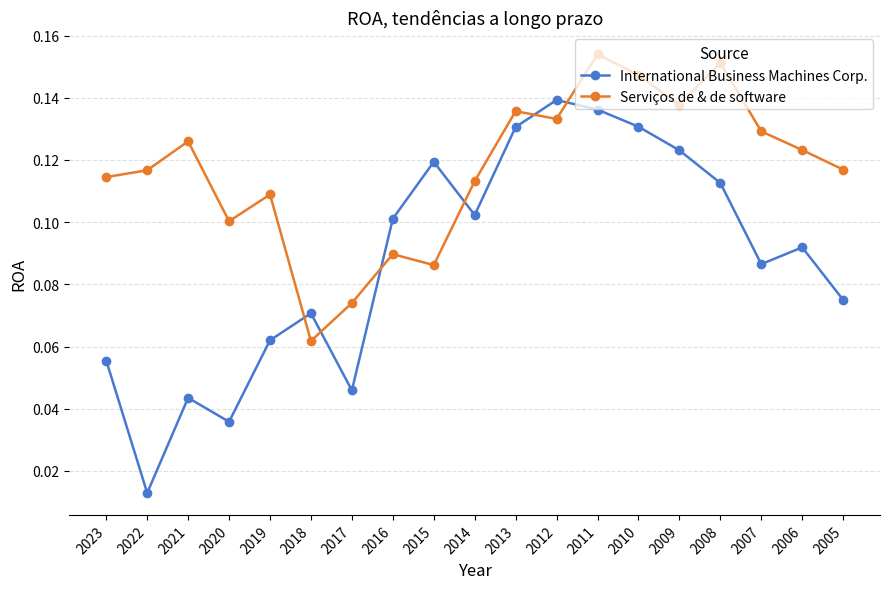

True or false: Serviços de & de software has more than 0 points higher than both neighbors.

True